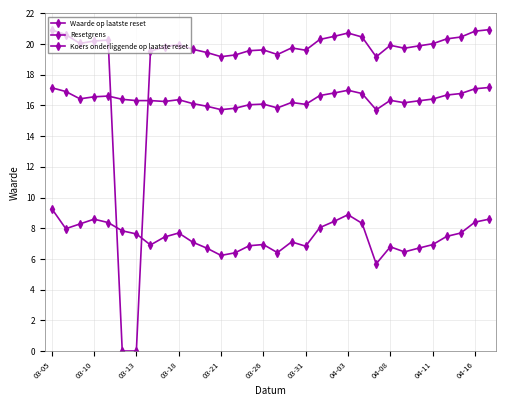

How many lines are shown in the chart?

3